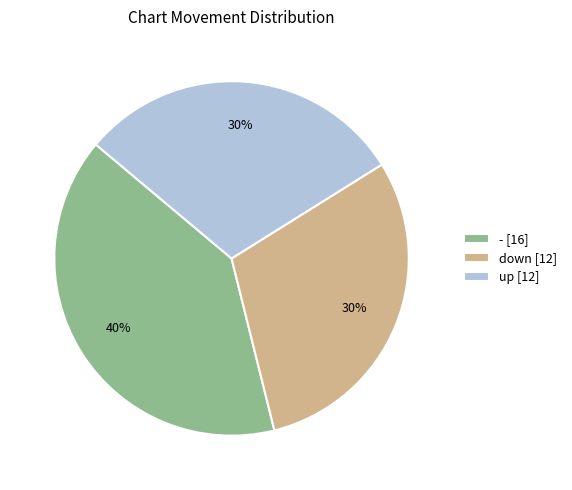

Between - [16] and down [12], which is larger?

- [16]